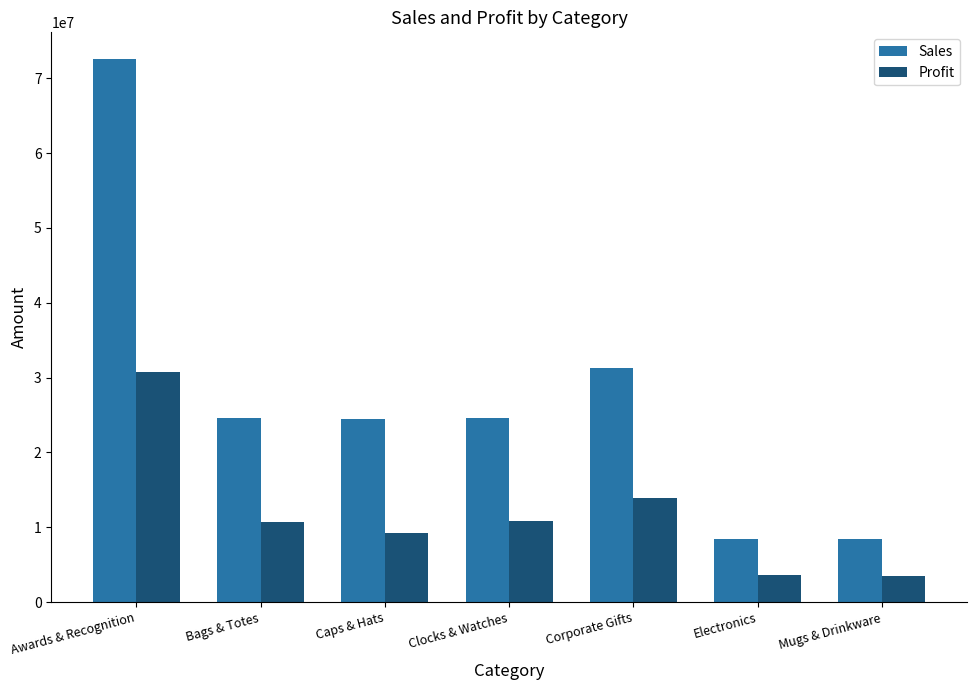

Are the bars horizontal?

No